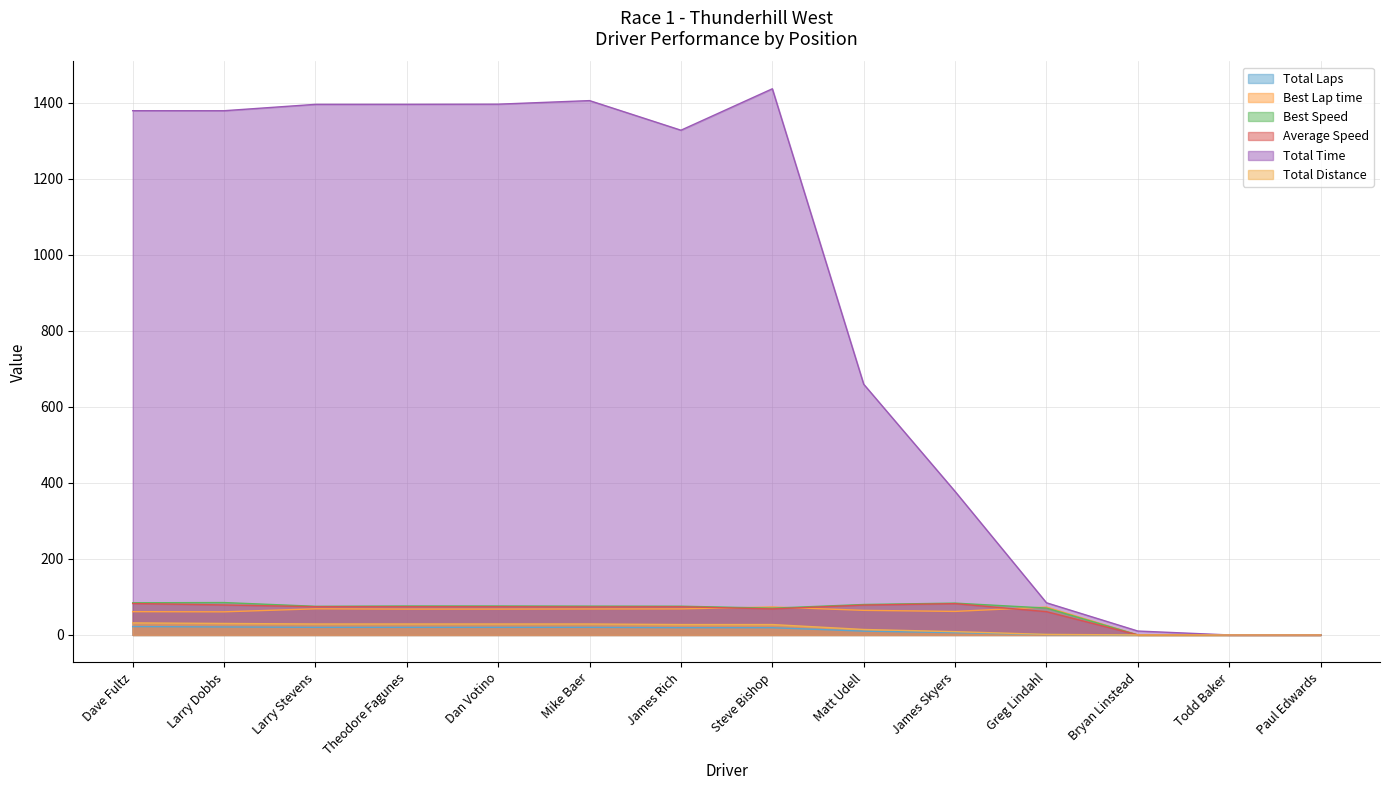

What is the average value of the Total Distance series?

18.3